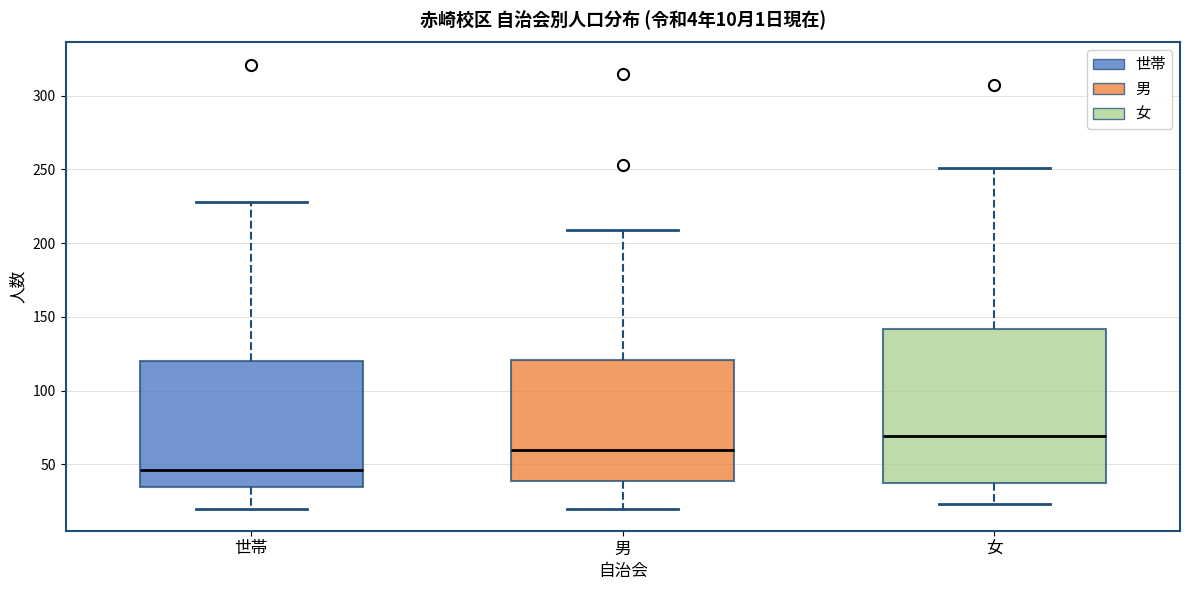

Which box is the tallest, from its lower edge to its upper edge?

女